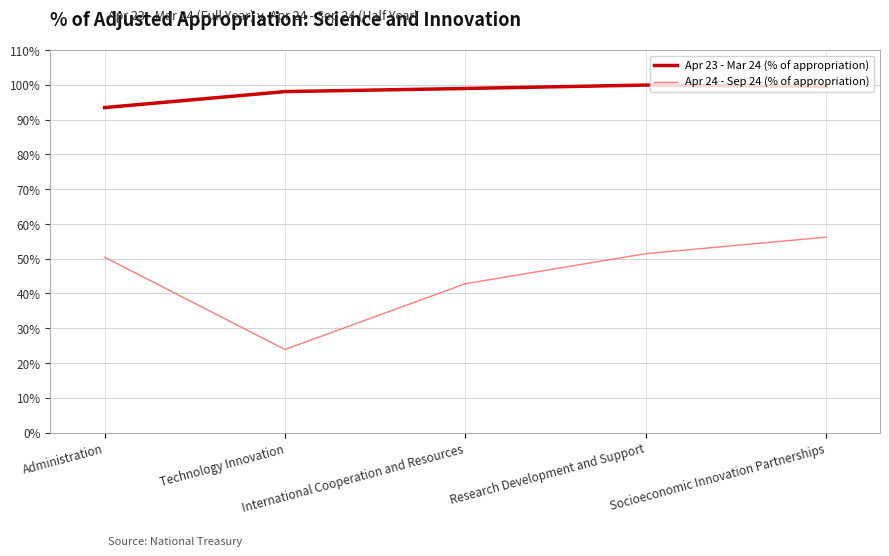

True or false: Apr 24 - Sep 24 (% of appropriation) and Apr 23 - Mar 24 (% of appropriation) intersect in this chart.

False